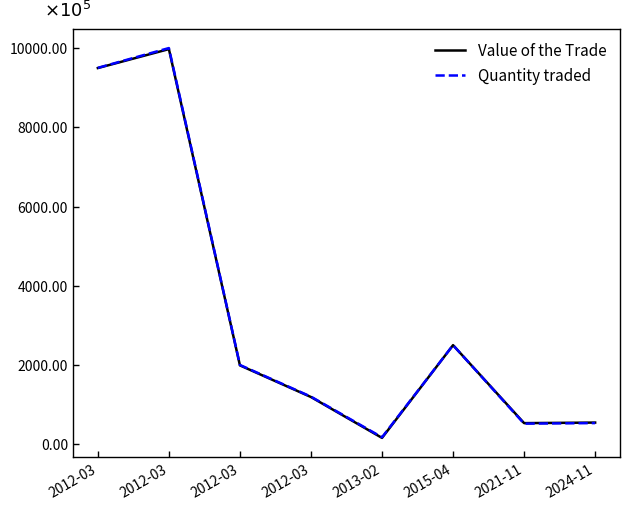

Does the chart have visible grid lines?

No